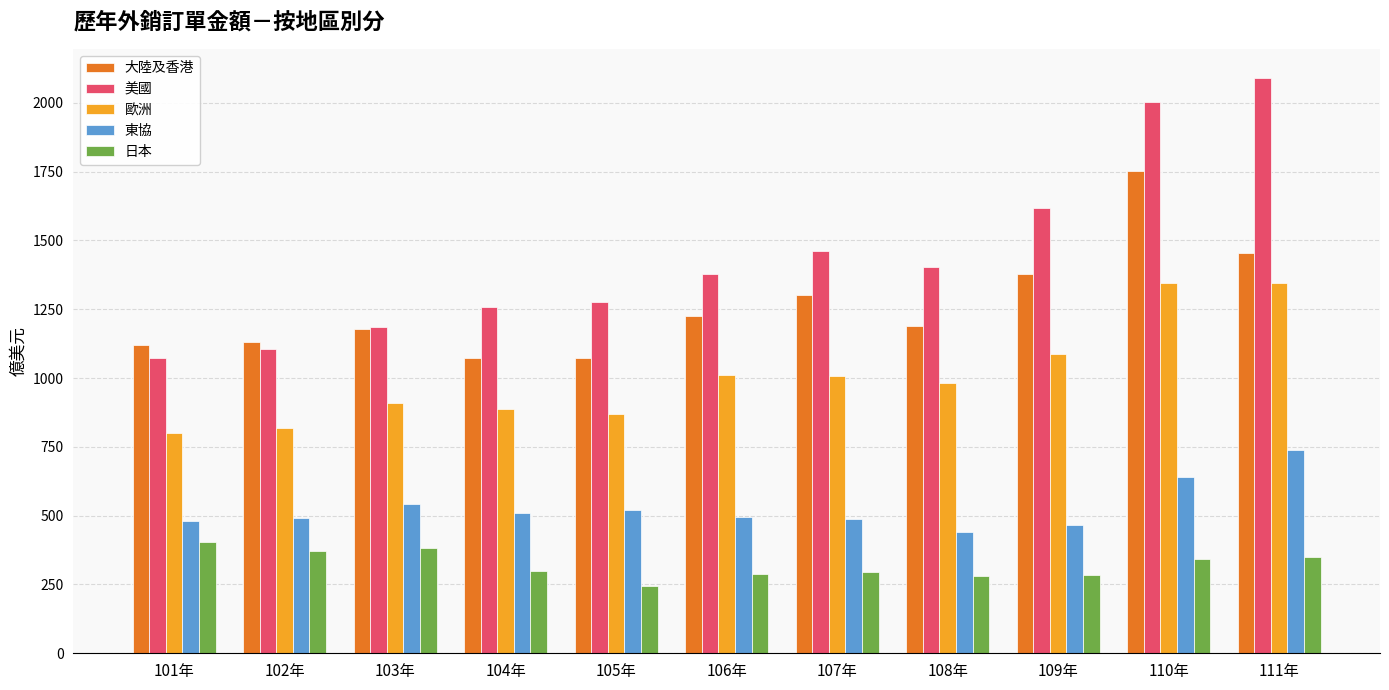

What is the difference between the maximum and second lowest values in the 日本 series?

123.6